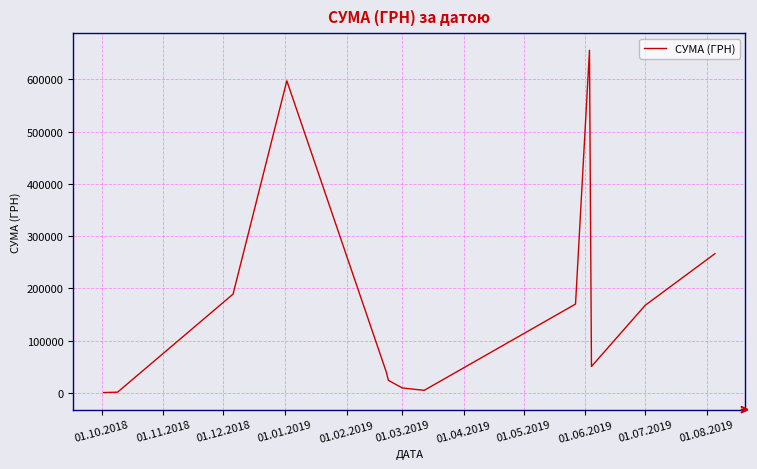

What is the difference between the maximum and minimum values?

654993.1